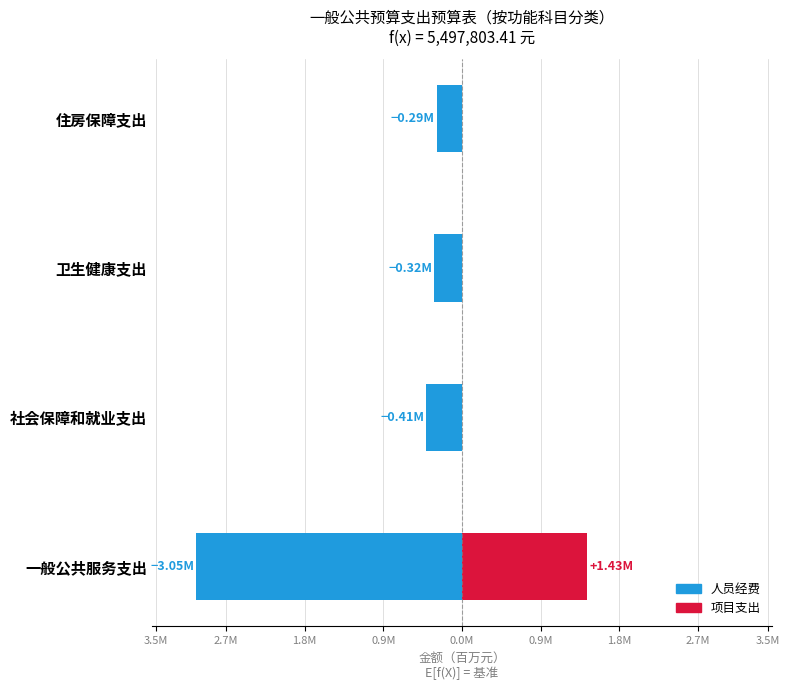

Are the bars horizontal?

Yes